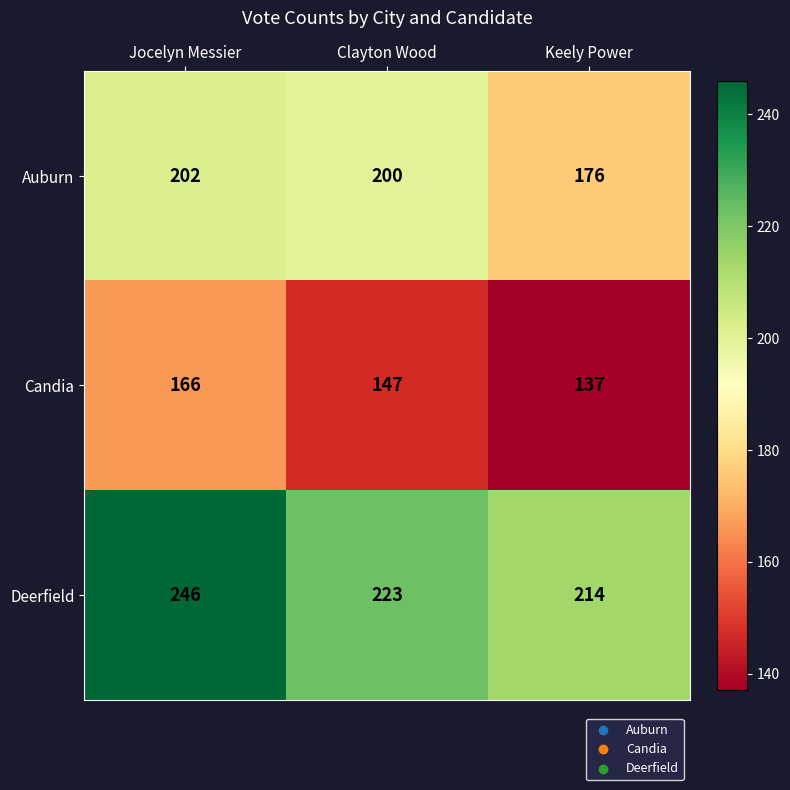

What is the smallest value displayed?

137